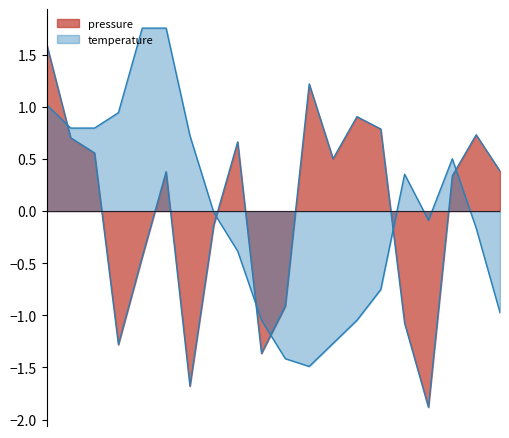

In temperature, how many points are higher than both neighbors (excluding endpoints)?

2